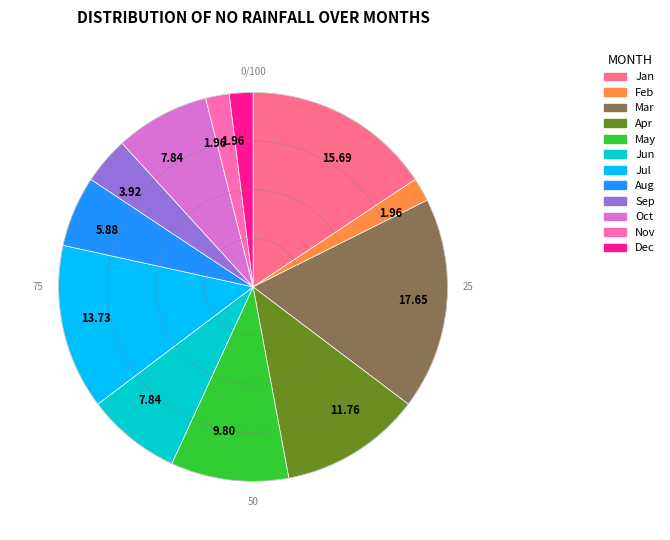

The 1 slice represents 16% of the pie. True or false?

True